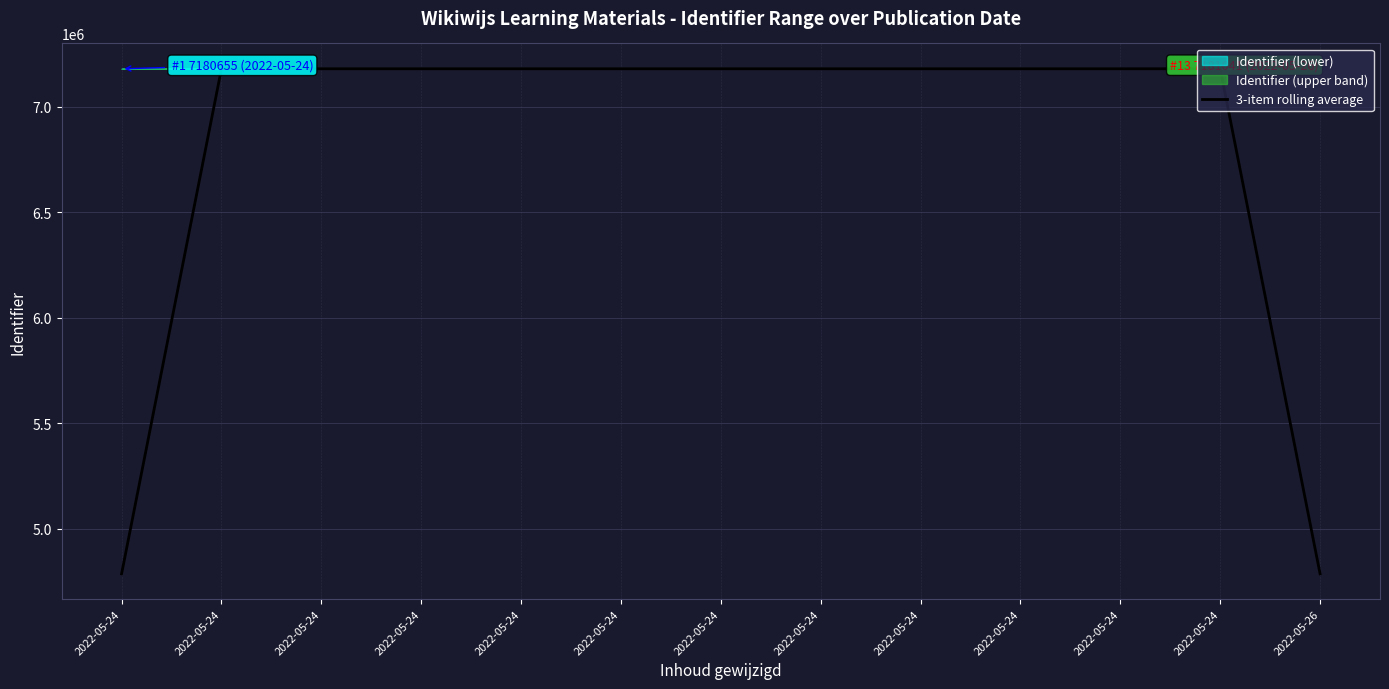

Does the chart display data point markers on the line(s)?

No